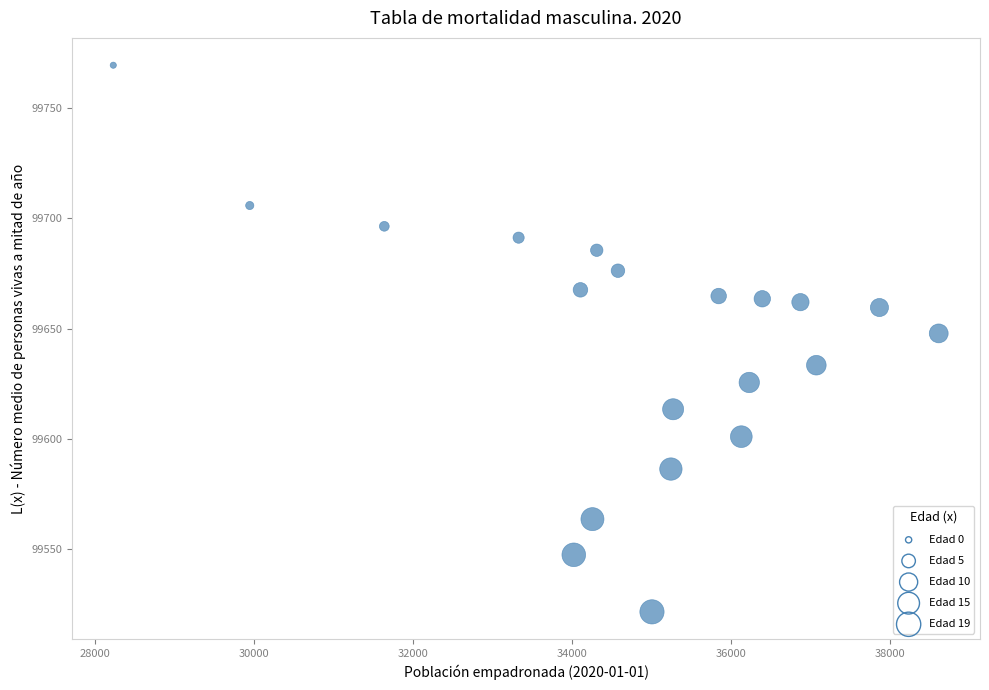

What is the range of X values (max minus min)?

10386.0